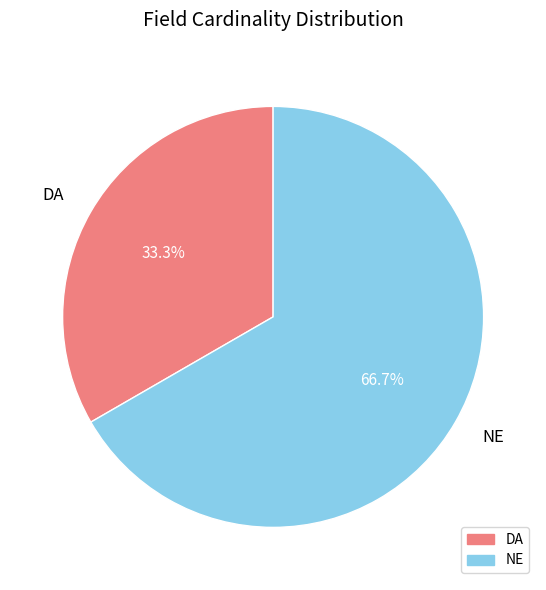

What percentage is the DA slice, to the nearest percent?

33%